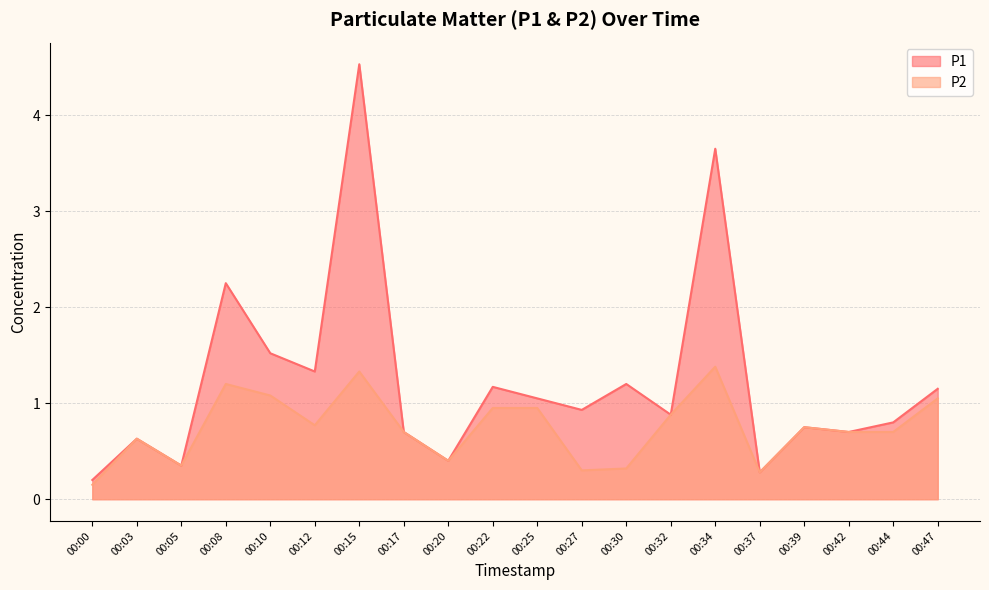

Between 00:08 and 00:27, which is larger?

00:08